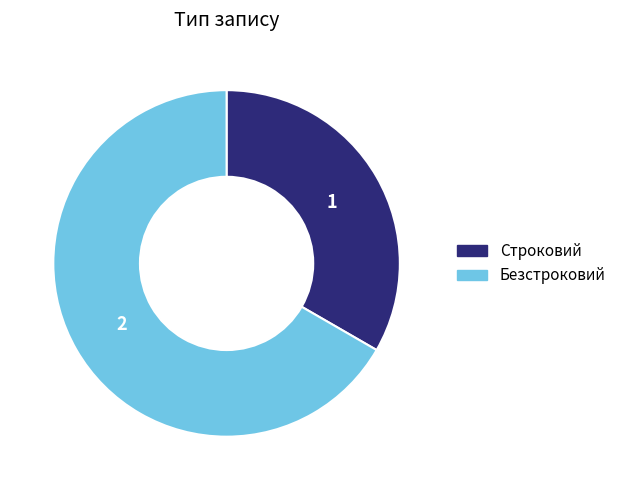

What is the majority slice?

Безстроковий